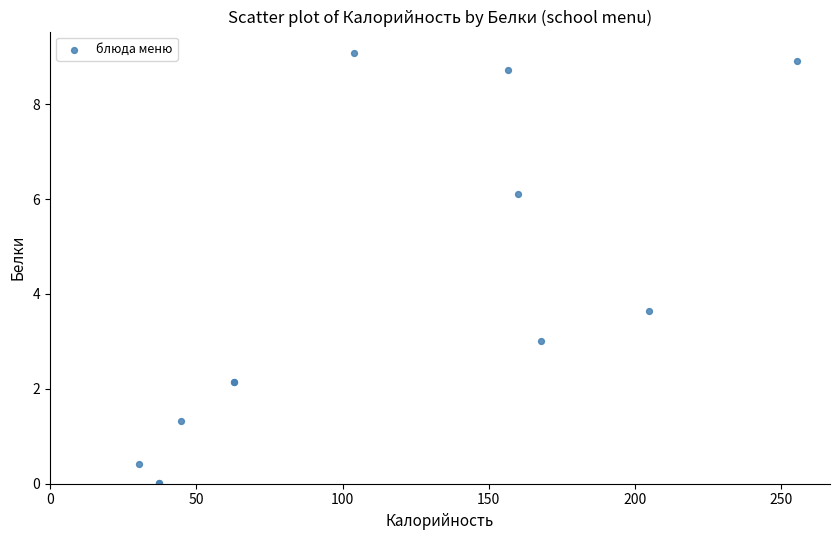

What Y value in the scatter plot is closest to 4?

3.6